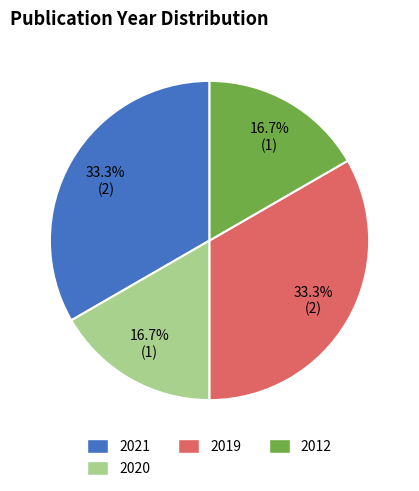

Does any single category account for the majority?

No